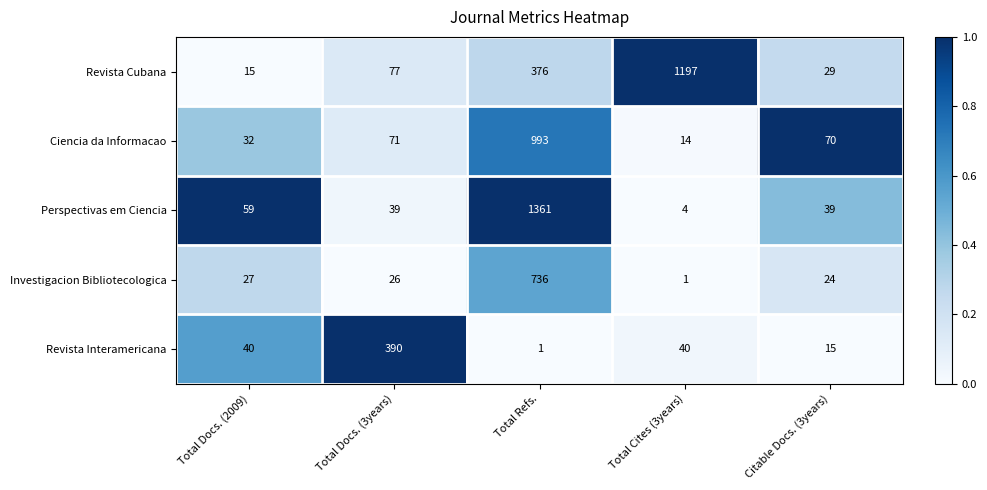

Which series has the largest range (max minus min)?

Perspectivas em Ciencia